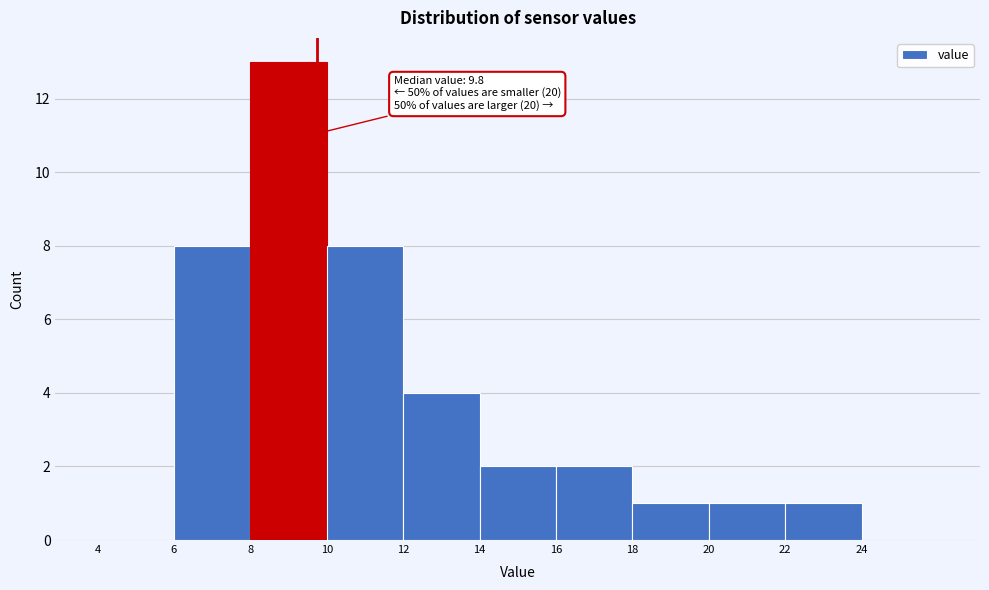

Over which range of the x-axis is the bar tallest?

8 to 10